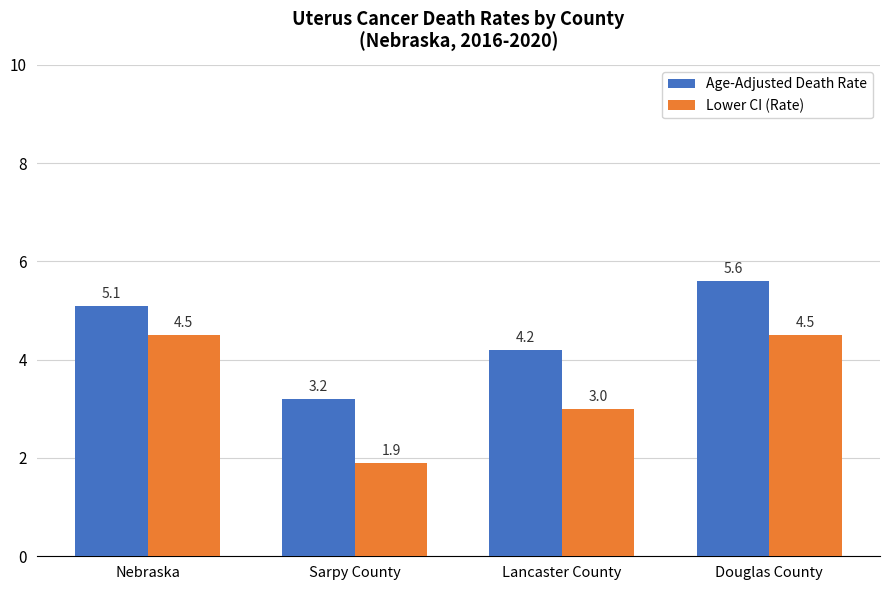

What is the value of the Age-Adjusted Death Rate bar at the 4th from the left?

5.6